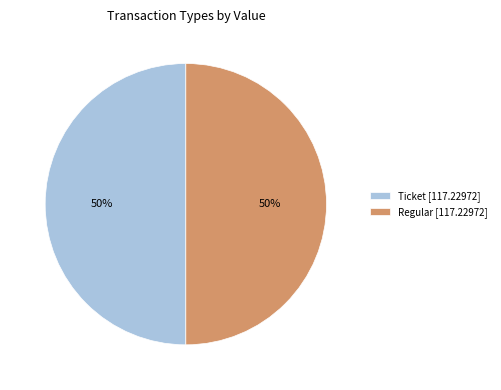

To the nearest percent, what is the average slice percentage?

50%